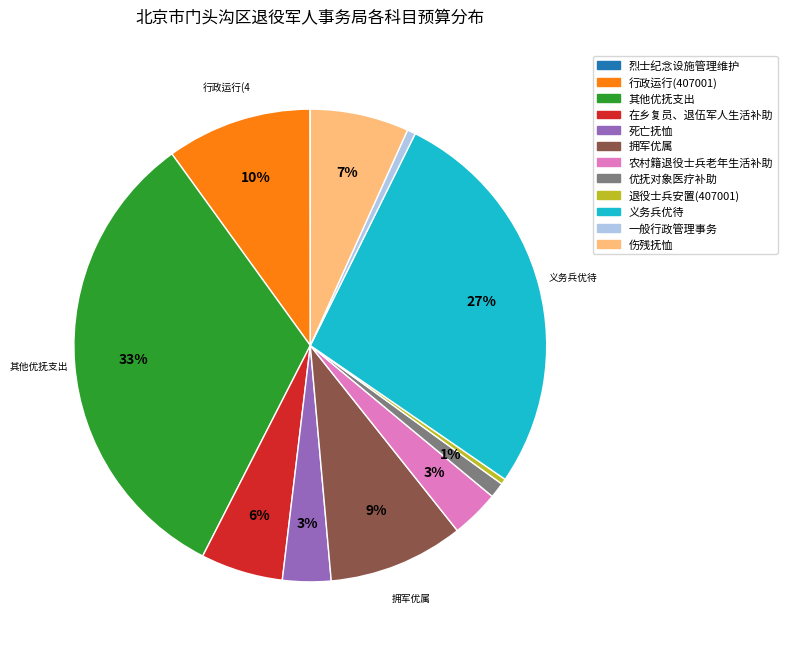

Which category has the biggest portion of the pie?

其他优抚支出